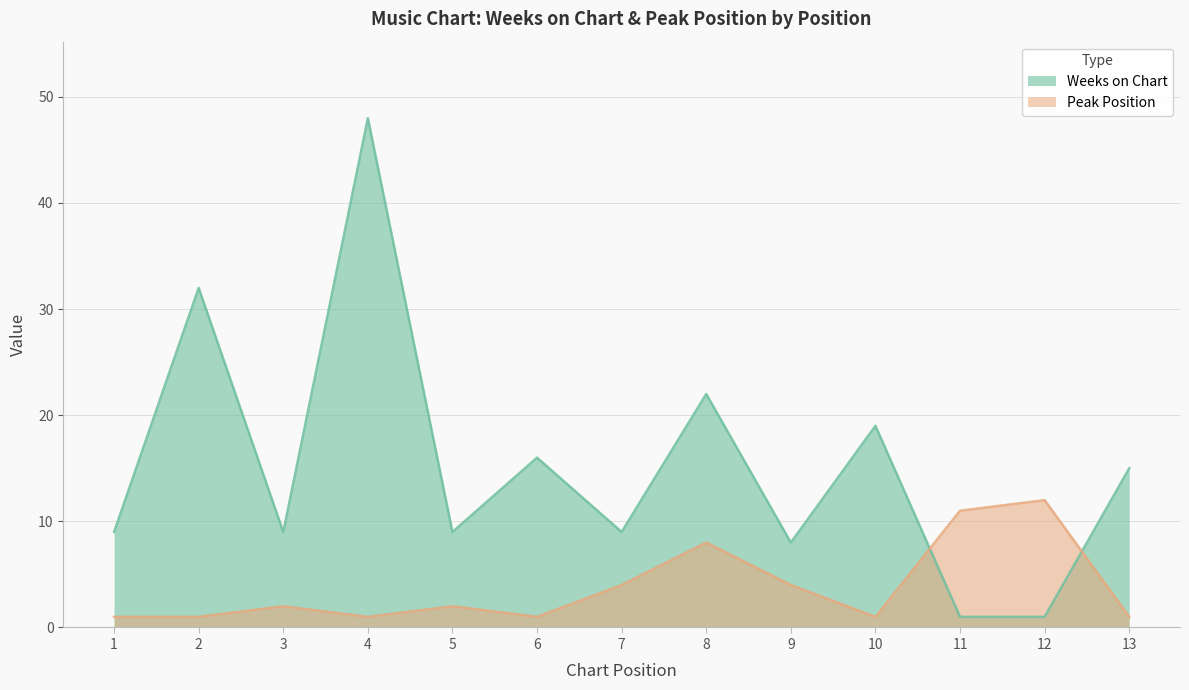

What is the spread (max minus min) of values at 6?

15